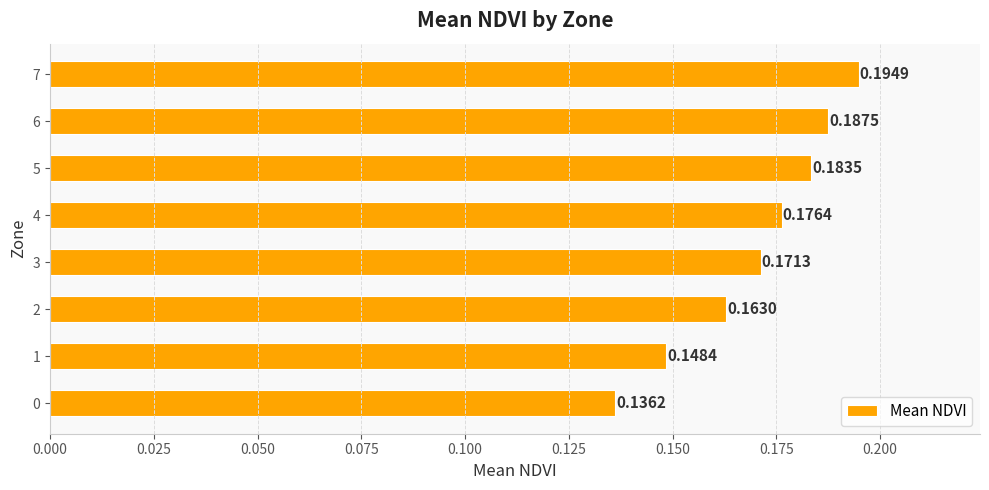

What is the sum of the values at 7 and 4?

0.4